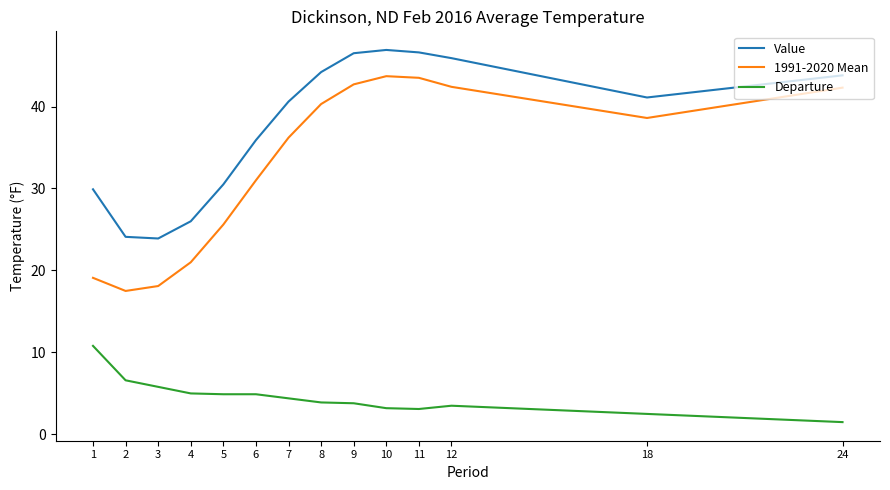

Is it true that Departure equals 4.1 at 18?

False